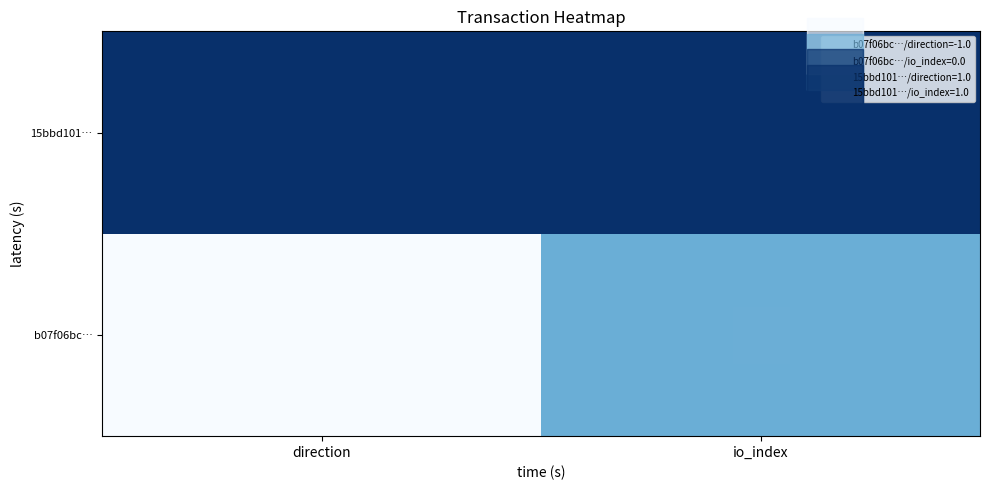

What is the difference between the highest and lowest values at direction?

1.0